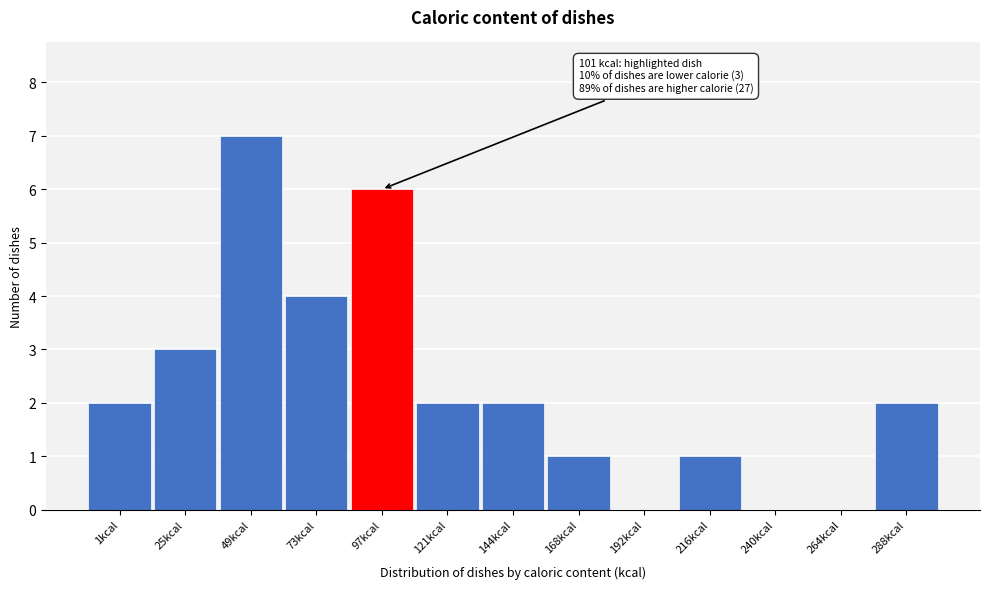

Reading left to right, list all the values displayed in this chart.

1kcal=2	25kcal=3	49kcal=7	73kcal=4	97kcal=6	121kcal=2	144kcal=2	168kcal=1	192kcal=0	216kcal=1	240kcal=0	264kcal=0	288kcal=2